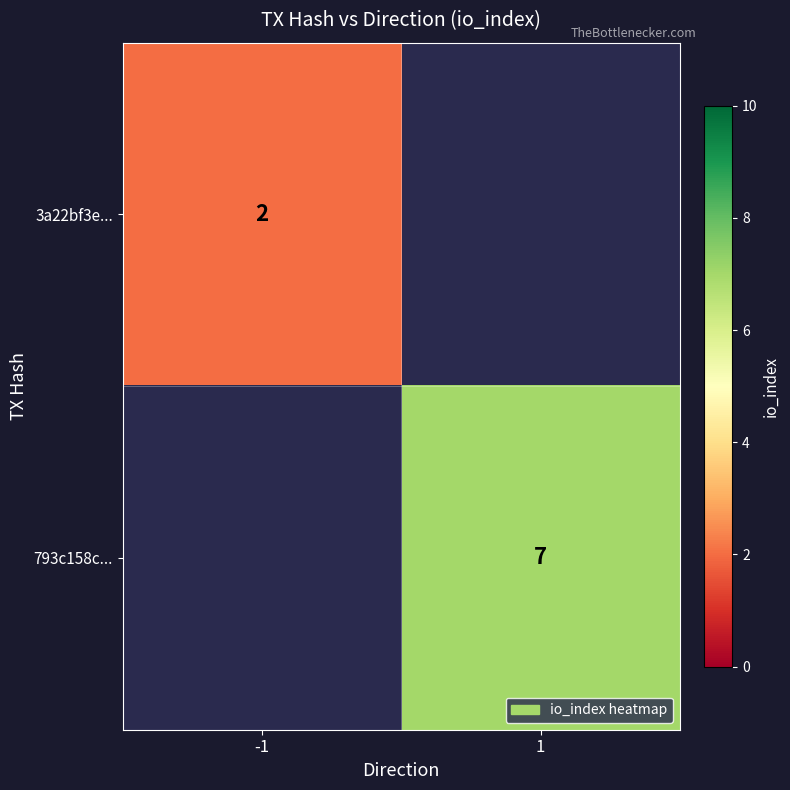

How many distinct data groups are displayed?

2